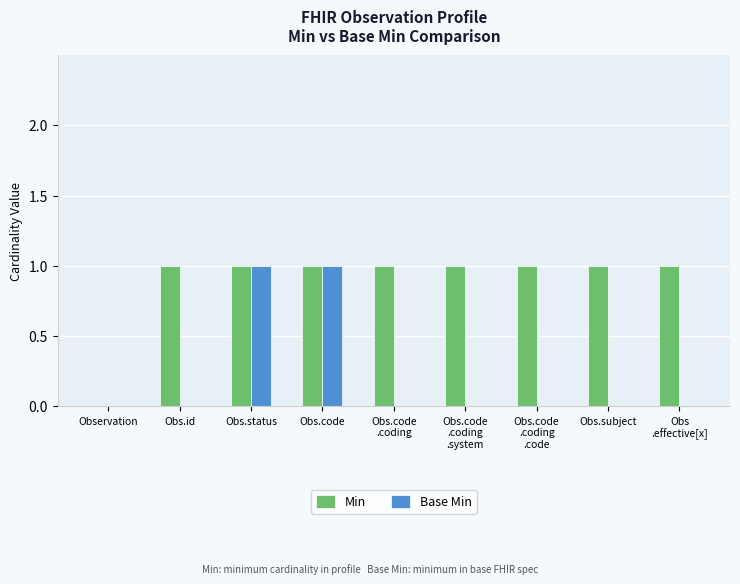

Does the chart contain stacked bars?

No